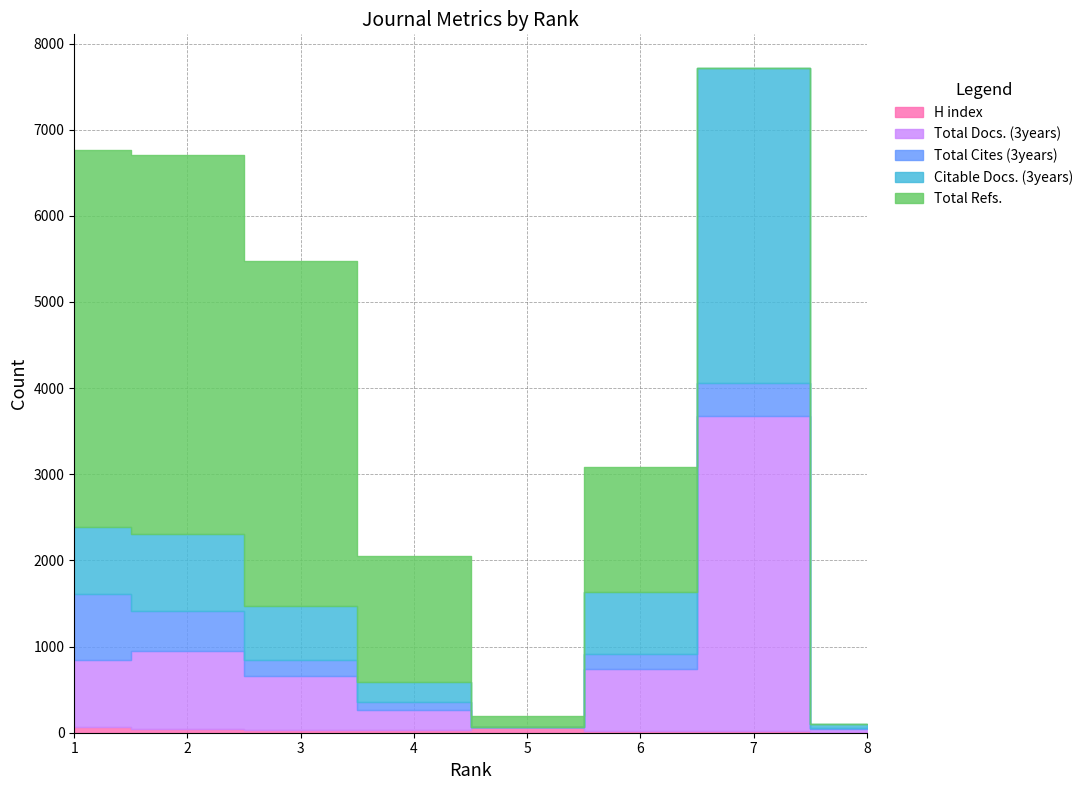

At which category is the sum across all series the highest?

7